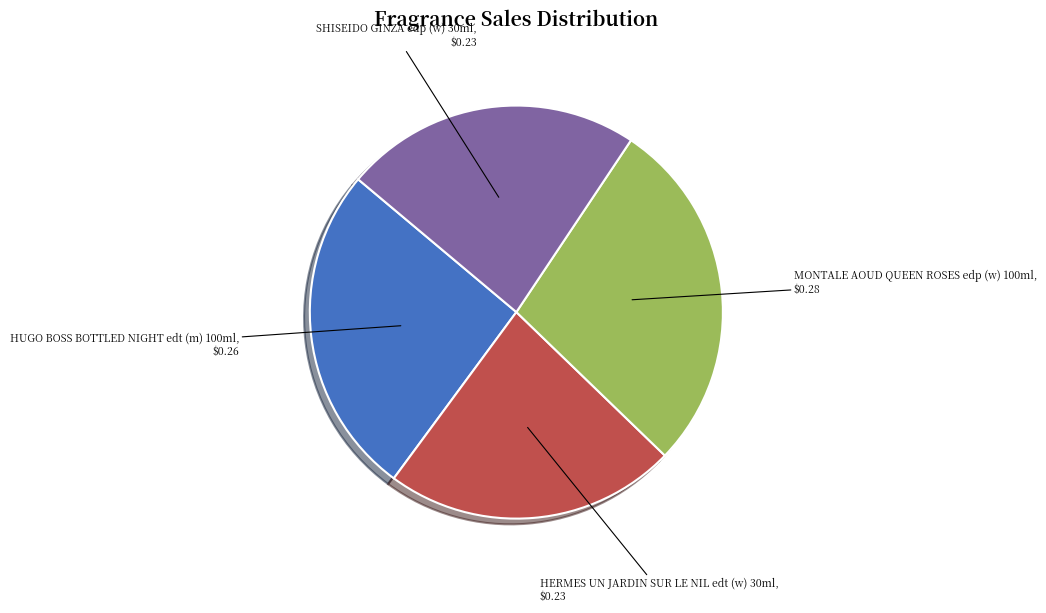

Is there a majority slice in this chart?

No